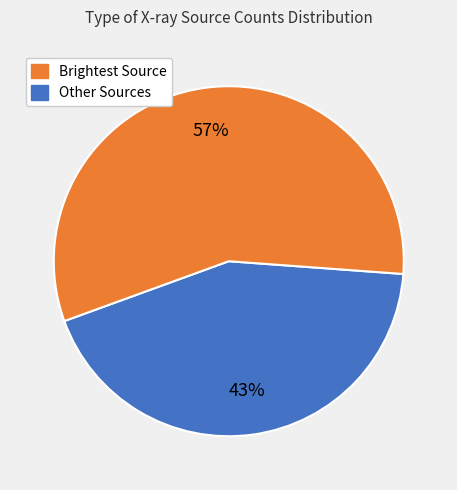

Does any single category account for the majority?

Yes